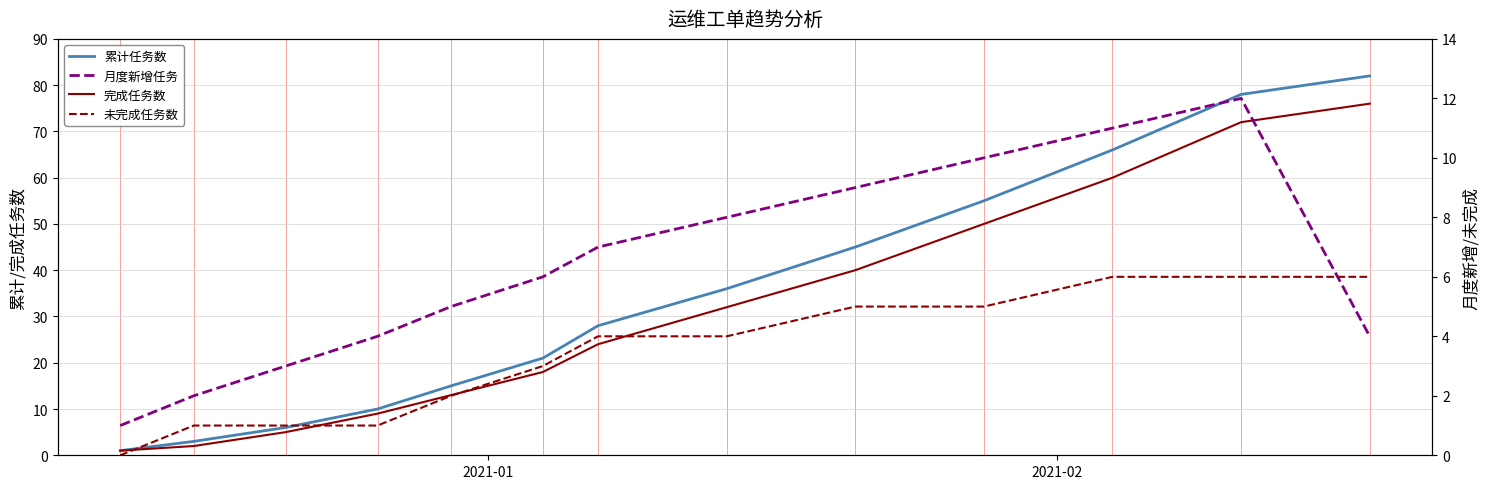

Reading right to left, what are all the values shown in this chart?

累计任务数: 82	78	66	55	45	36	28	21	15	10	6	3	1
完成任务数: 76	72	60	50	40	32	24	18	13	9	5	2	1
月度新增任务: 4	12	11	10	9	8	7	6	5	4	3	2	1
未完成任务数: 6	6	6	5	5	4	4	3	2	1	1	1	0